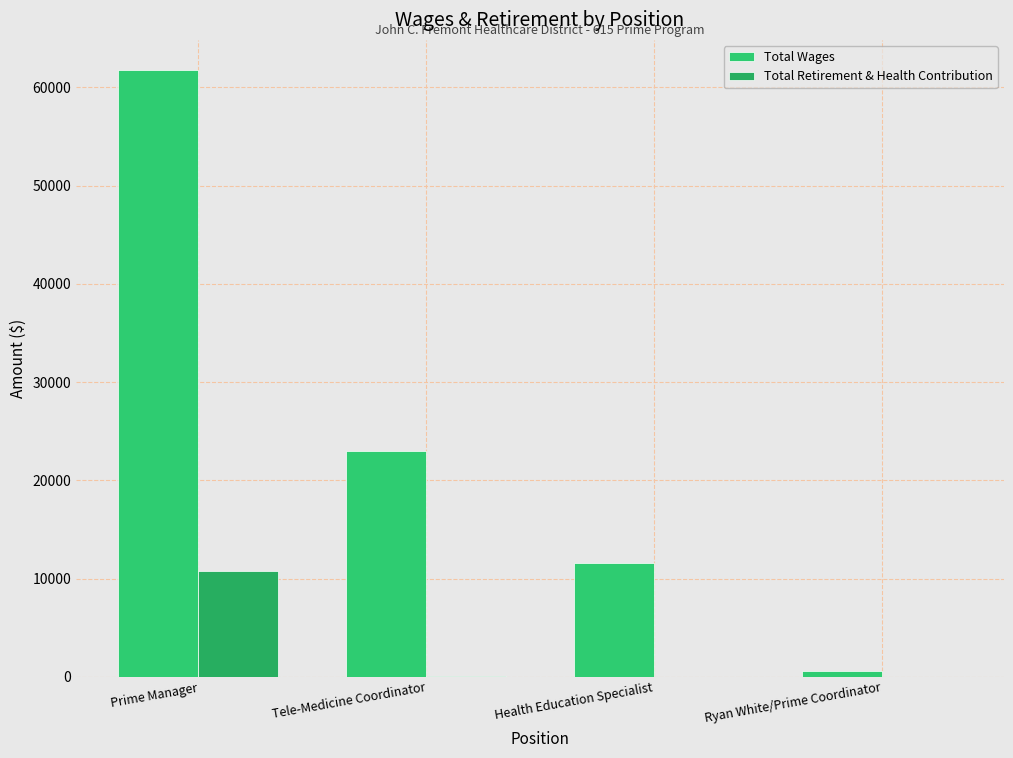

Reading left to right, what are all the values shown in this chart?

Total Wages: Prime Manager=61743	Tele-Medicine Coordinator=22943	Health Education Specialist=11625	Ryan White/Prime Coordinator=588
Total Retirement & Health Contribution: Prime Manager=10789	Tele-Medicine Coordinator=112	Health Education Specialist=0	Ryan White/Prime Coordinator=0